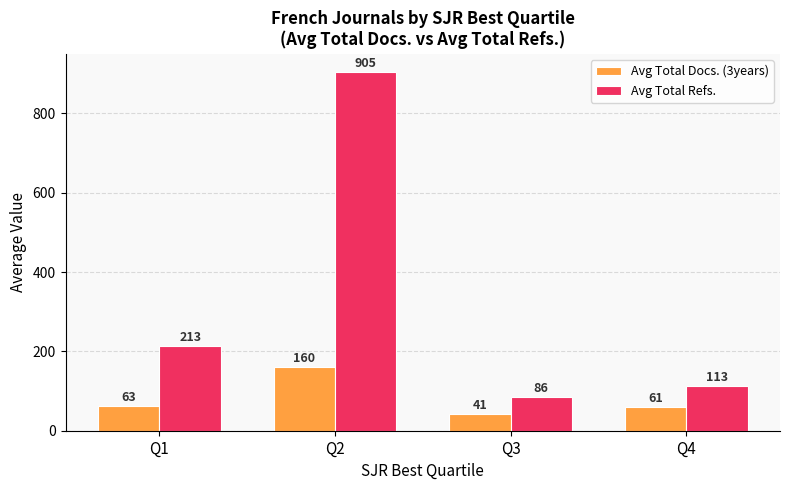

What value does the Avg Total Docs. (3years) series have at Q1, to the nearest 50?

50